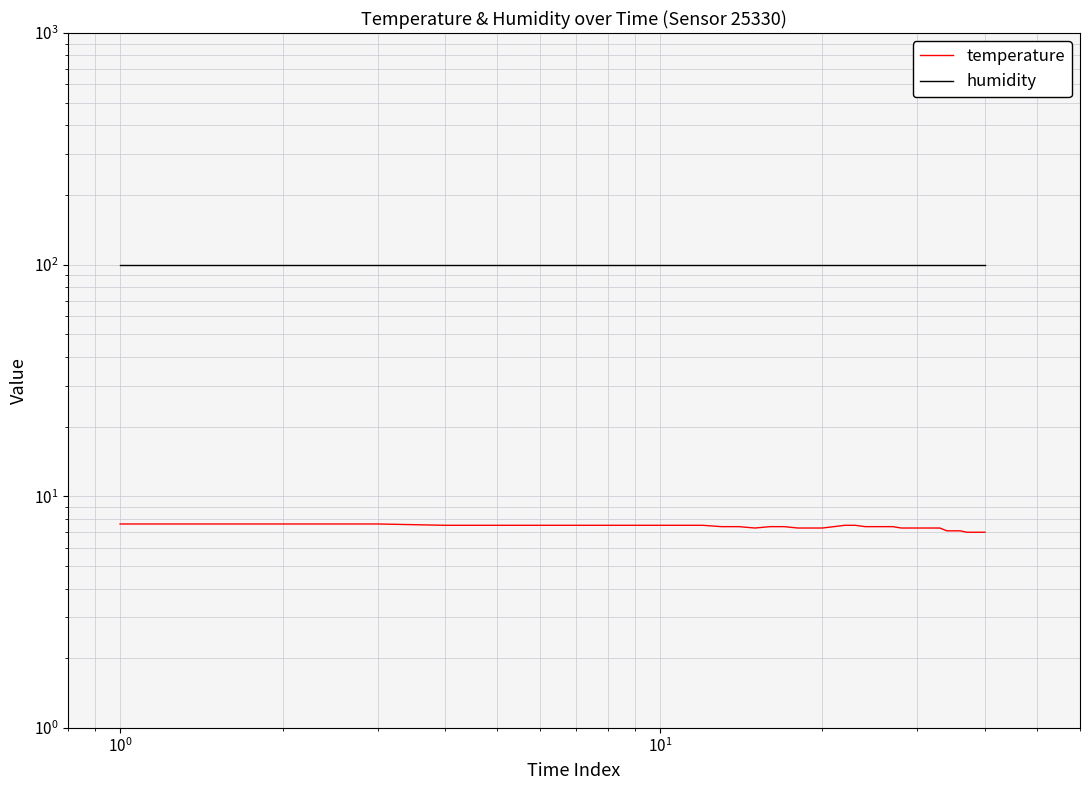

Rank the series by their maximum value, from highest to lowest.

humidity, temperature